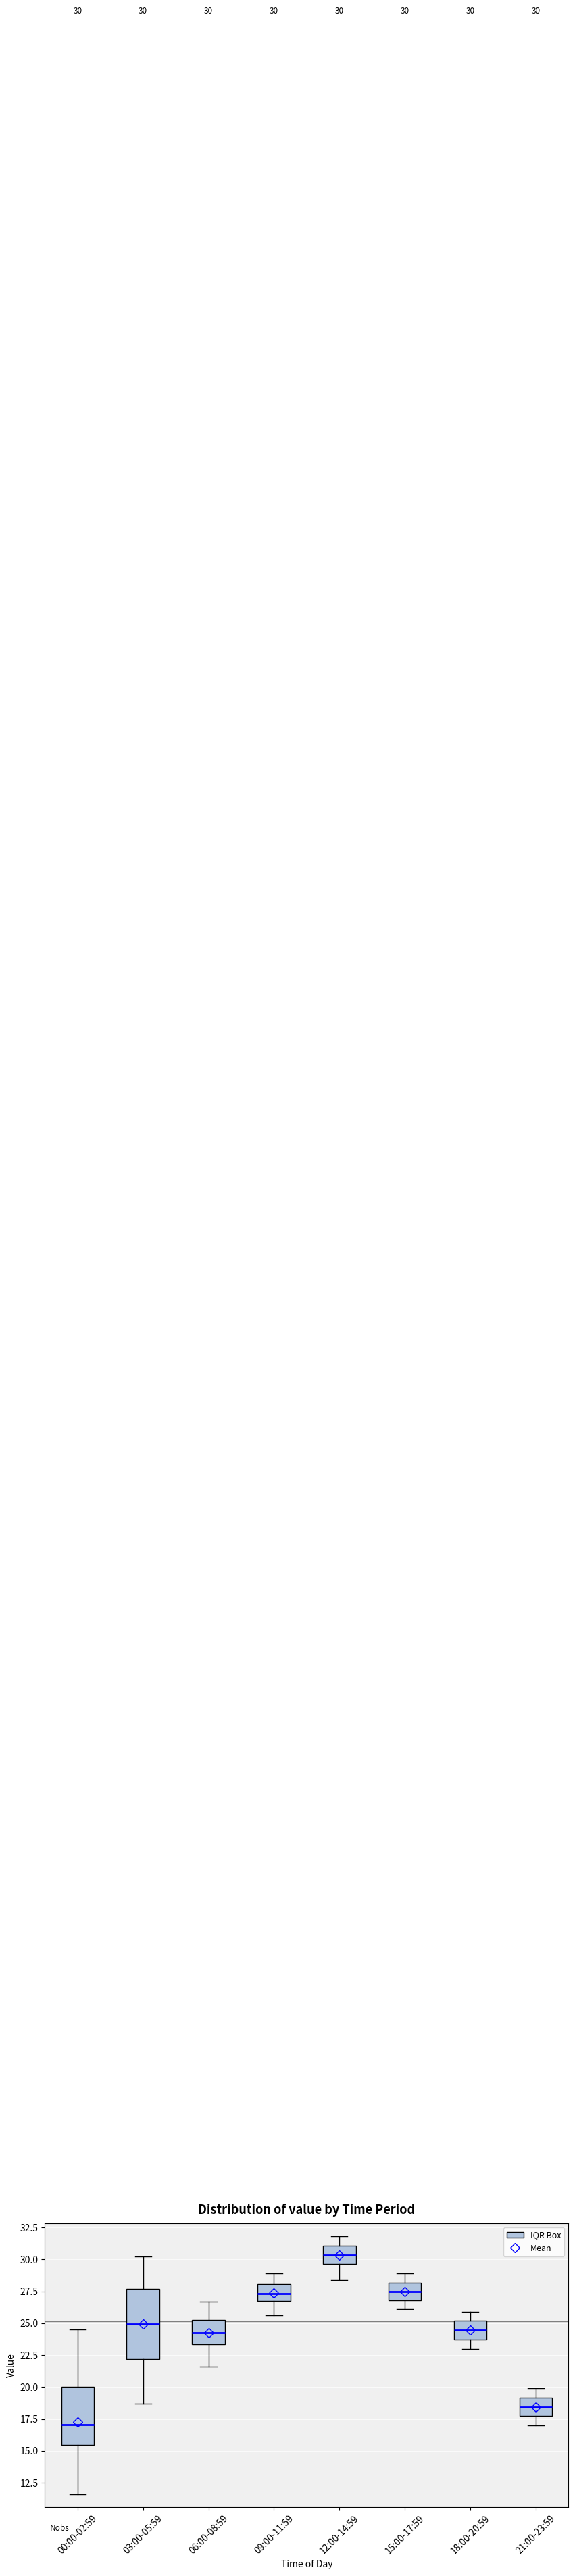

Which box's median line is the highest?

12:00-14:59